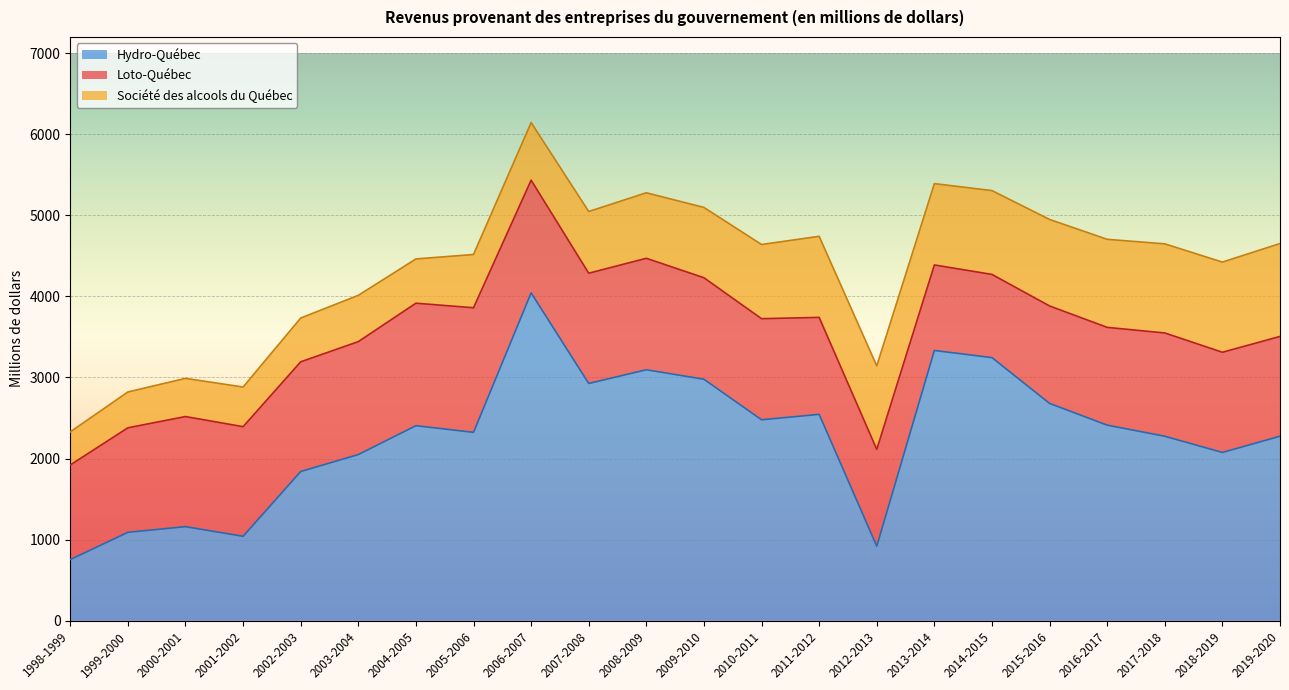

The value of Hydro-Québec at 2016-2017 is 4006. True or false?

False